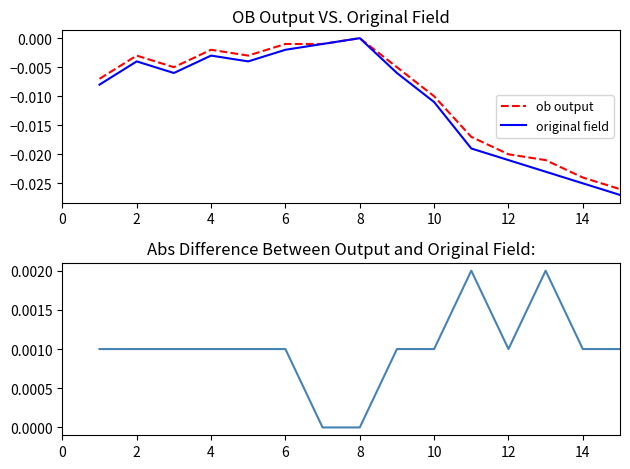

At which label does ob output reach its peak?

8